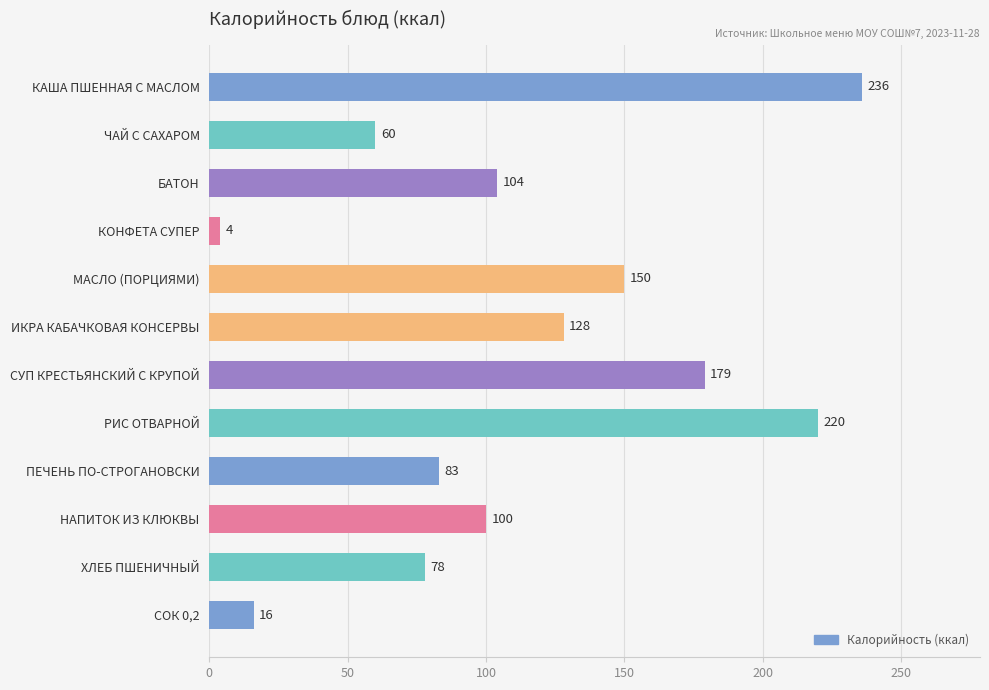

How many bars are there in total?

12